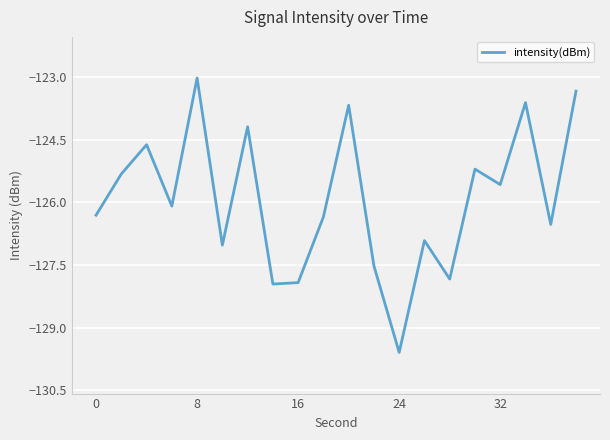

How many lines are shown in the chart?

1